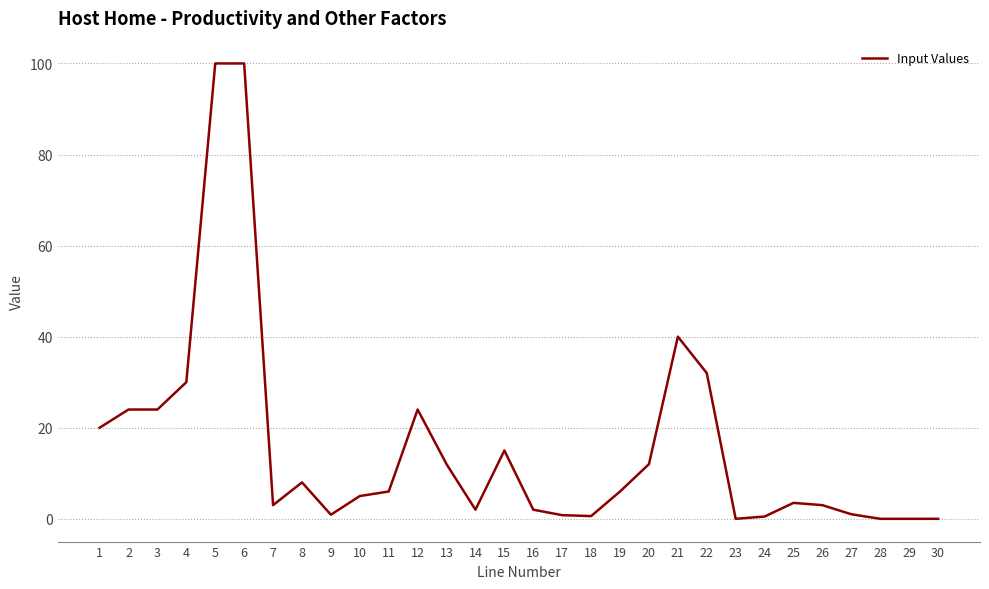

Which has a higher value, 30 or 25?

25